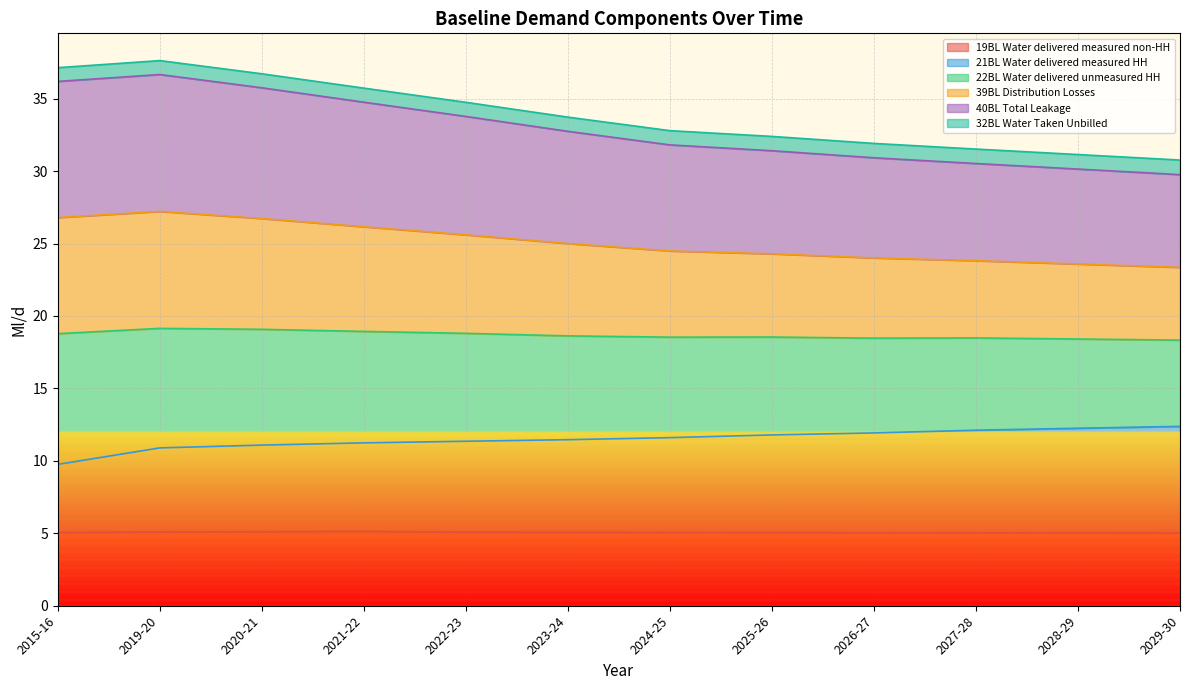

Where does the 40BL Total Leakage series first go above 33?

2015-16